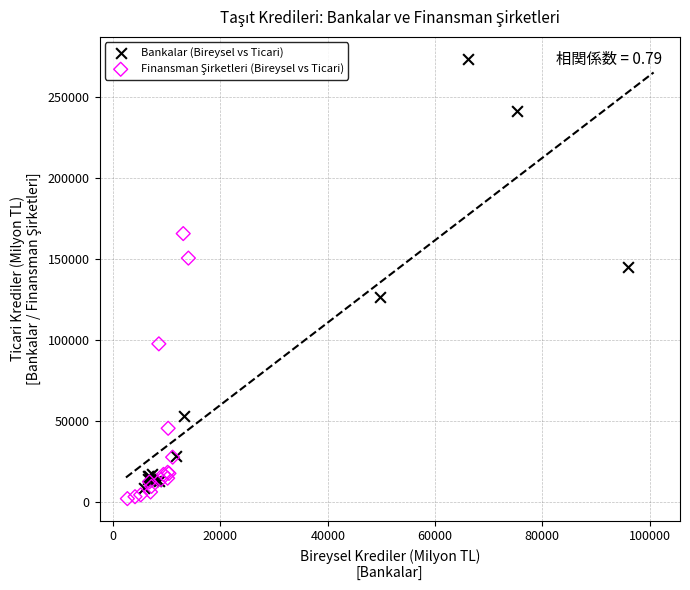

Which series has the largest Y range (max minus min)?

Bankalar (Bireysel vs Ticari)